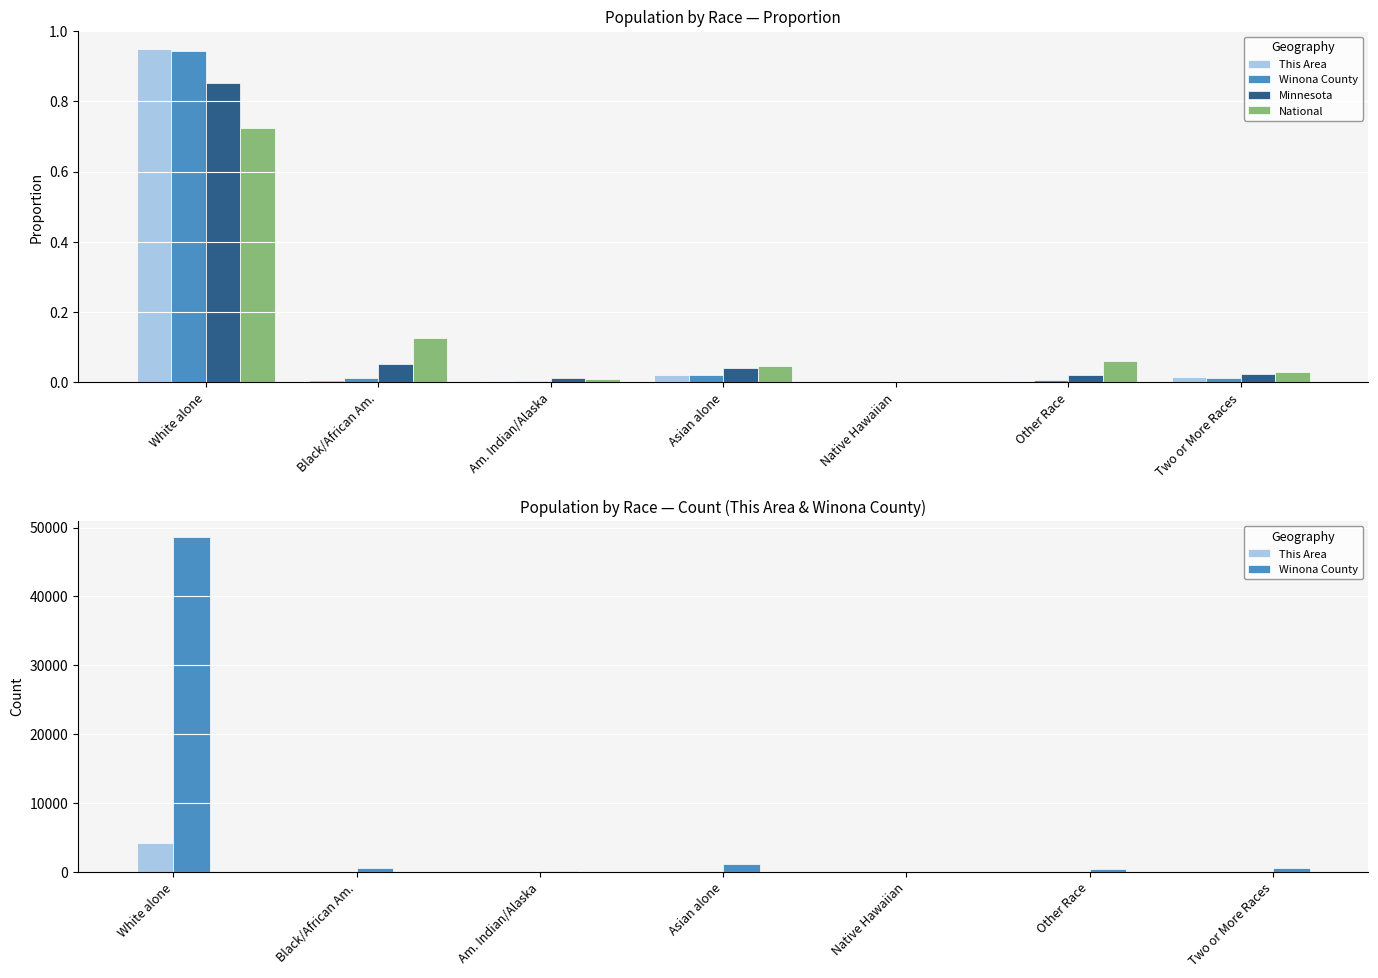

What is the label of the 1st bar from the right?

Two or More Races